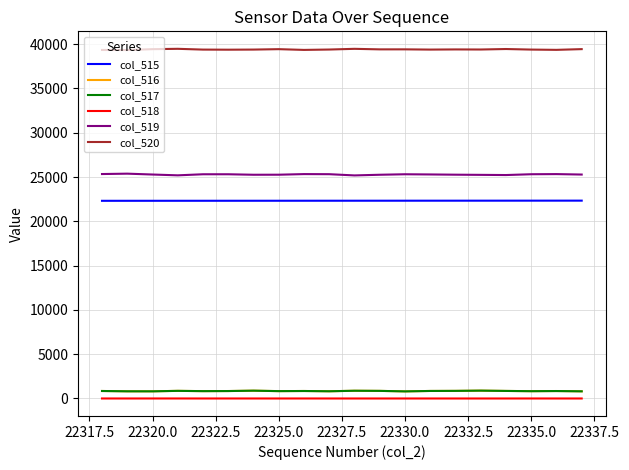

True or false: col_515 and col_517 cross at least once.

False